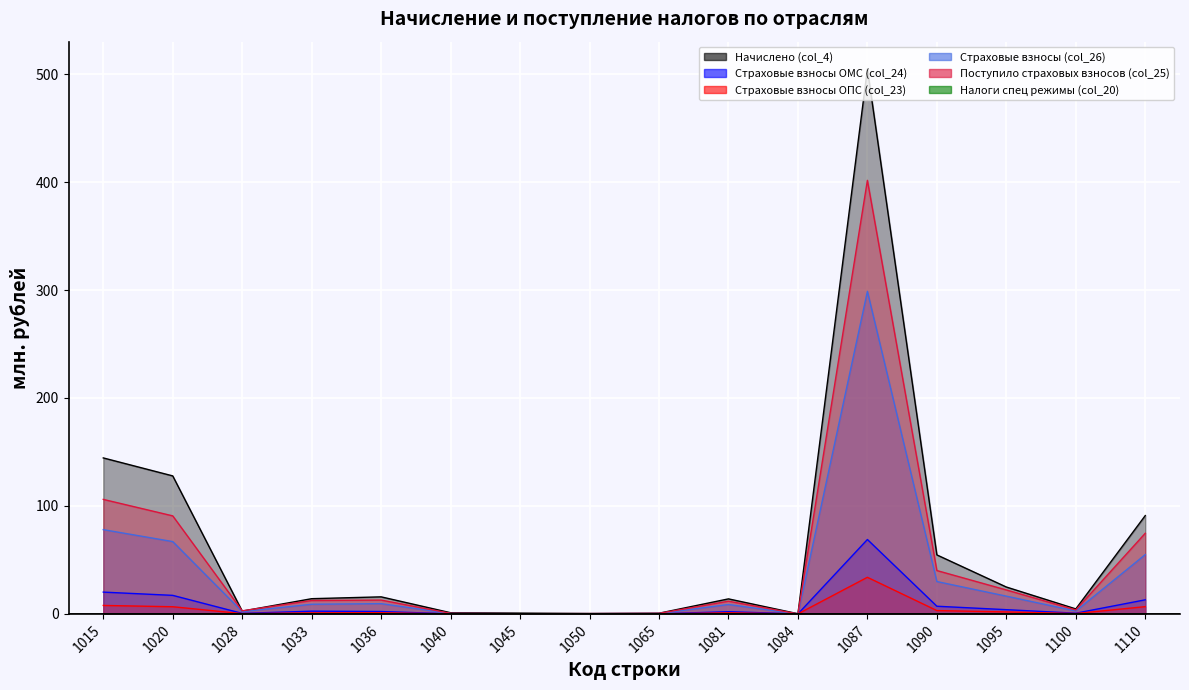

Count the number of categories in the chart.

16